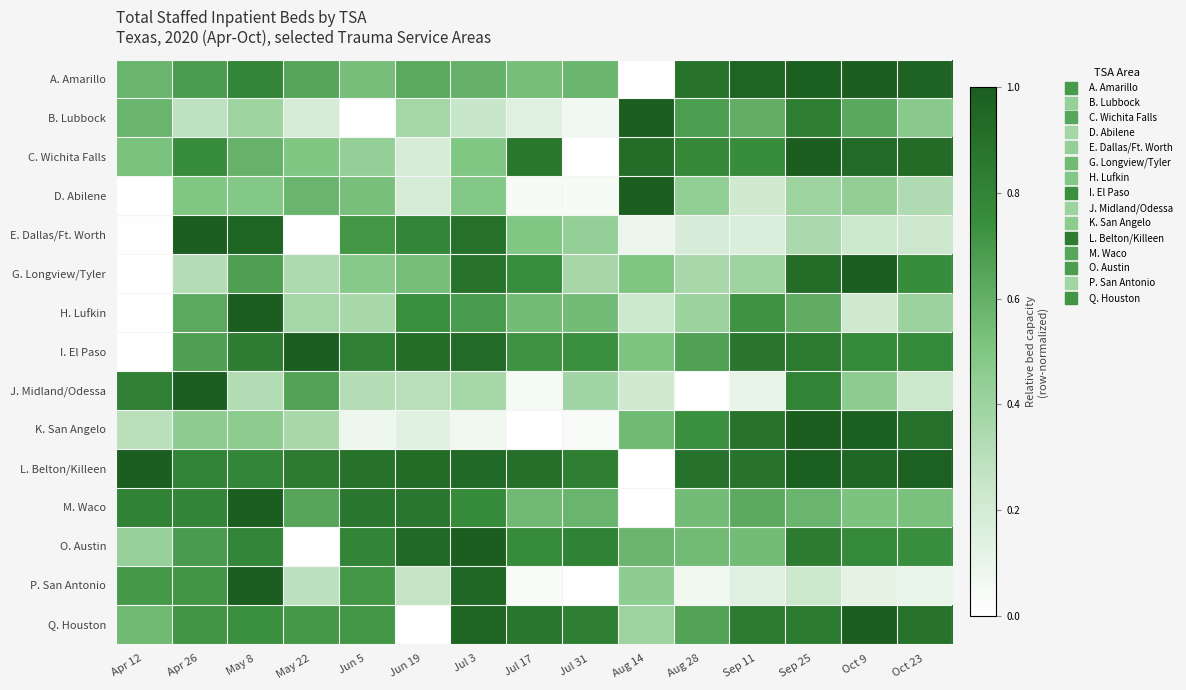

Reading left to right, extract all data points from this chart.

A. Amarillo: Apr 12=0.6	Apr 26=0.7	May 8=0.8	May 22=0.6	Jun 5=0.5	Jun 19=0.6	Jul 3=0.6	Jul 17=0.5	Jul 31=0.6	Aug 14=0.0	Aug 28=0.9	Sep 11=1.0	Sep 25=1.0	Oct 9=1.0	Oct 23=1.0
B. Lubbock: Apr 12=0.6	Apr 26=0.3	May 8=0.4	May 22=0.2	Jun 5=0.0	Jun 19=0.4	Jul 3=0.2	Jul 17=0.1	Jul 31=0.1	Aug 14=1.0	Aug 28=0.7	Sep 11=0.6	Sep 25=0.8	Oct 9=0.6	Oct 23=0.5
C. Wichita Falls: Apr 12=0.5	Apr 26=0.8	May 8=0.6	May 22=0.5	Jun 5=0.4	Jun 19=0.2	Jul 3=0.5	Jul 17=0.9	Jul 31=0.0	Aug 14=0.9	Aug 28=0.8	Sep 11=0.8	Sep 25=1.0	Oct 9=0.9	Oct 23=0.9
D. Abilene: Apr 12=0.0	Apr 26=0.5	May 8=0.5	May 22=0.6	Jun 5=0.5	Jun 19=0.2	Jul 3=0.5	Jul 17=0.0	Jul 31=0.0	Aug 14=1.0	Aug 28=0.4	Sep 11=0.2	Sep 25=0.4	Oct 9=0.4	Oct 23=0.3
E. Dallas/Ft. Worth: Apr 12=0.0	Apr 26=1.0	May 8=1.0	May 22=0.0	Jun 5=0.7	Jun 19=0.8	Jul 3=0.9	Jul 17=0.5	Jul 31=0.4	Aug 14=0.1	Aug 28=0.2	Sep 11=0.2	Sep 25=0.3	Oct 9=0.2	Oct 23=0.2
G. Longview/Tyler: Apr 12=0.0	Apr 26=0.3	May 8=0.7	May 22=0.3	Jun 5=0.5	Jun 19=0.5	Jul 3=0.9	Jul 17=0.7	Jul 31=0.4	Aug 14=0.5	Aug 28=0.4	Sep 11=0.4	Sep 25=0.9	Oct 9=1.0	Oct 23=0.8
H. Lufkin: Apr 12=0.0	Apr 26=0.6	May 8=1.0	May 22=0.4	Jun 5=0.4	Jun 19=0.7	Jul 3=0.7	Jul 17=0.5	Jul 31=0.5	Aug 14=0.2	Aug 28=0.4	Sep 11=0.7	Sep 25=0.6	Oct 9=0.2	Oct 23=0.4
I. El Paso: Apr 12=0.0	Apr 26=0.7	May 8=0.8	May 22=1.0	Jun 5=0.8	Jun 19=0.9	Jul 3=0.9	Jul 17=0.7	Jul 31=0.7	Aug 14=0.5	Aug 28=0.7	Sep 11=0.9	Sep 25=0.9	Oct 9=0.8	Oct 23=0.8
J. Midland/Odessa: Apr 12=0.8	Apr 26=1.0	May 8=0.3	May 22=0.7	Jun 5=0.3	Jun 19=0.3	Jul 3=0.4	Jul 17=0.0	Jul 31=0.4	Aug 14=0.2	Aug 28=0.0	Sep 11=0.1	Sep 25=0.8	Oct 9=0.5	Oct 23=0.2
K. San Angelo: Apr 12=0.3	Apr 26=0.5	May 8=0.5	May 22=0.4	Jun 5=0.1	Jun 19=0.1	Jul 3=0.1	Jul 17=0.0	Jul 31=0.0	Aug 14=0.6	Aug 28=0.7	Sep 11=0.9	Sep 25=1.0	Oct 9=1.0	Oct 23=0.9
L. Belton/Killeen: Apr 12=1.0	Apr 26=0.8	May 8=0.8	May 22=0.8	Jun 5=0.9	Jun 19=0.9	Jul 3=0.9	Jul 17=0.9	Jul 31=0.8	Aug 14=0.0	Aug 28=0.9	Sep 11=0.9	Sep 25=1.0	Oct 9=0.9	Oct 23=1.0
M. Waco: Apr 12=0.8	Apr 26=0.8	May 8=1.0	May 22=0.6	Jun 5=0.9	Jun 19=0.9	Jul 3=0.8	Jul 17=0.6	Jul 31=0.6	Aug 14=0.0	Aug 28=0.5	Sep 11=0.6	Sep 25=0.6	Oct 9=0.5	Oct 23=0.5
O. Austin: Apr 12=0.4	Apr 26=0.7	May 8=0.8	May 22=0.0	Jun 5=0.8	Jun 19=0.9	Jul 3=1.0	Jul 17=0.8	Jul 31=0.8	Aug 14=0.6	Aug 28=0.6	Sep 11=0.5	Sep 25=0.8	Oct 9=0.8	Oct 23=0.7
P. San Antonio: Apr 12=0.7	Apr 26=0.7	May 8=1.0	May 22=0.3	Jun 5=0.7	Jun 19=0.3	Jul 3=1.0	Jul 17=0.0	Jul 31=0.0	Aug 14=0.5	Aug 28=0.1	Sep 11=0.1	Sep 25=0.2	Oct 9=0.1	Oct 23=0.1
Q. Houston: Apr 12=0.6	Apr 26=0.7	May 8=0.7	May 22=0.7	Jun 5=0.7	Jun 19=0.0	Jul 3=1.0	Jul 17=0.9	Jul 31=0.8	Aug 14=0.4	Aug 28=0.7	Sep 11=0.8	Sep 25=0.8	Oct 9=1.0	Oct 23=0.9